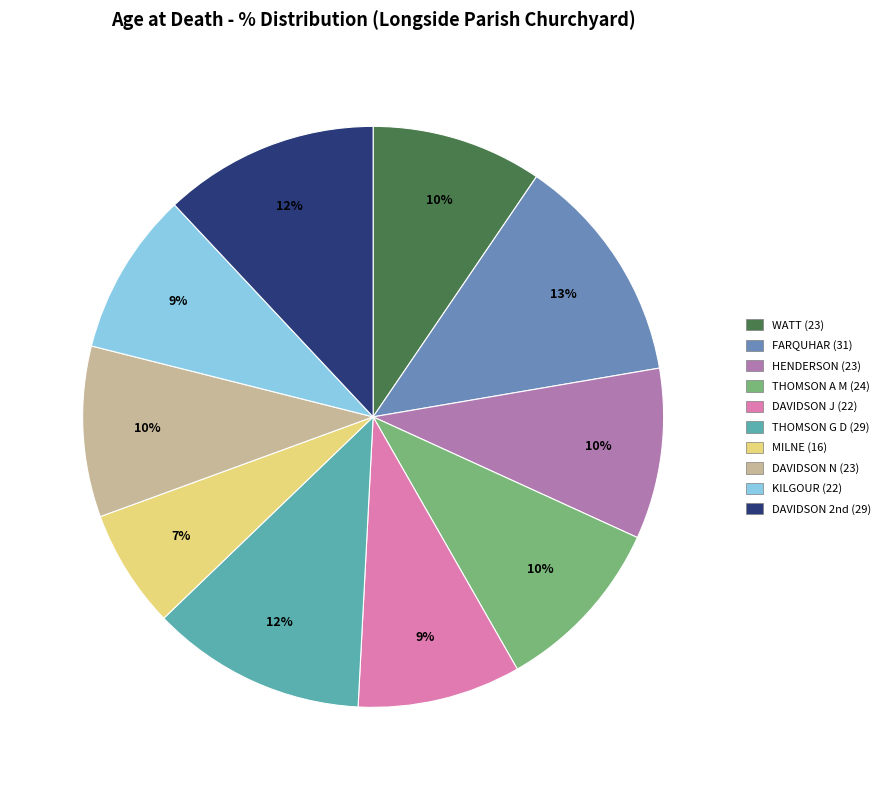

Do DAVIDSON J (22) and FARQUHAR (31) together represent more than half of the pie?

No